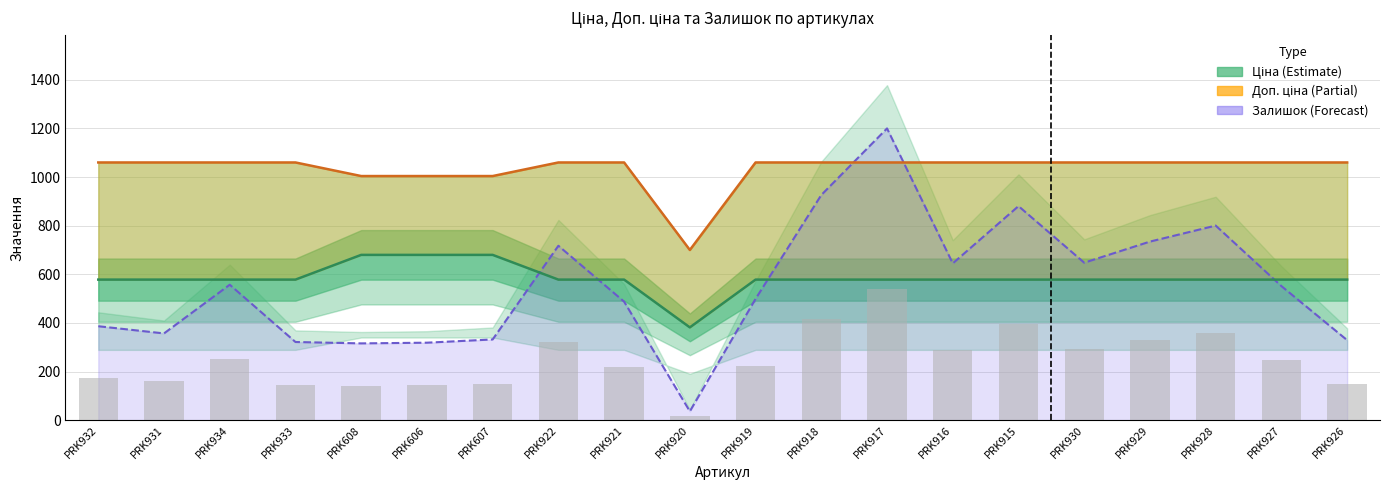

Count the number of categories in the chart.

20